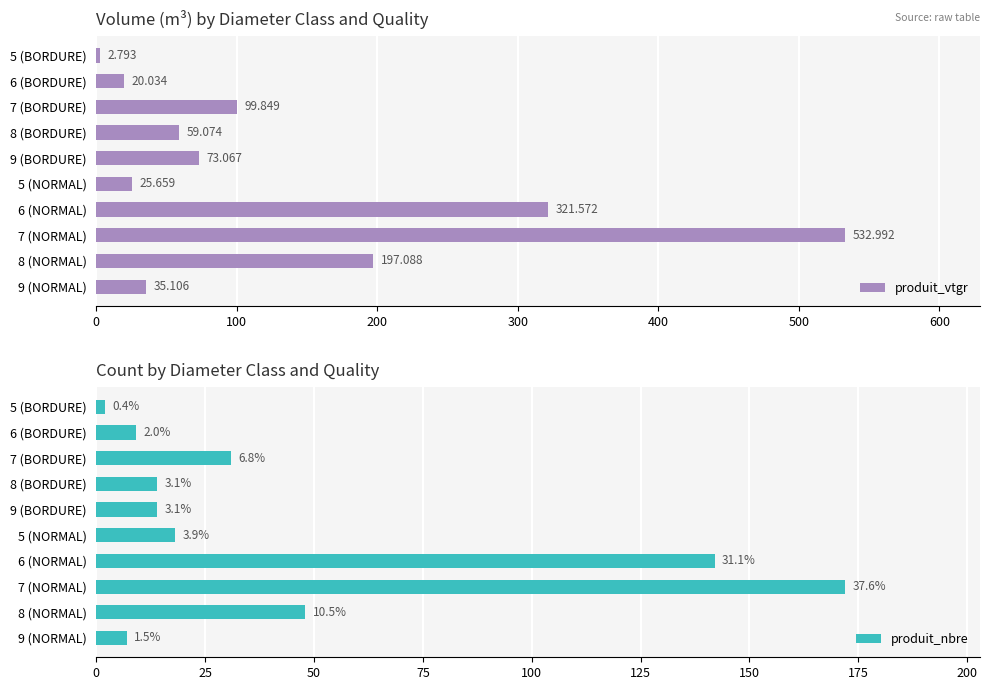

What is the sum of all produit_vtgr values?

1367.2